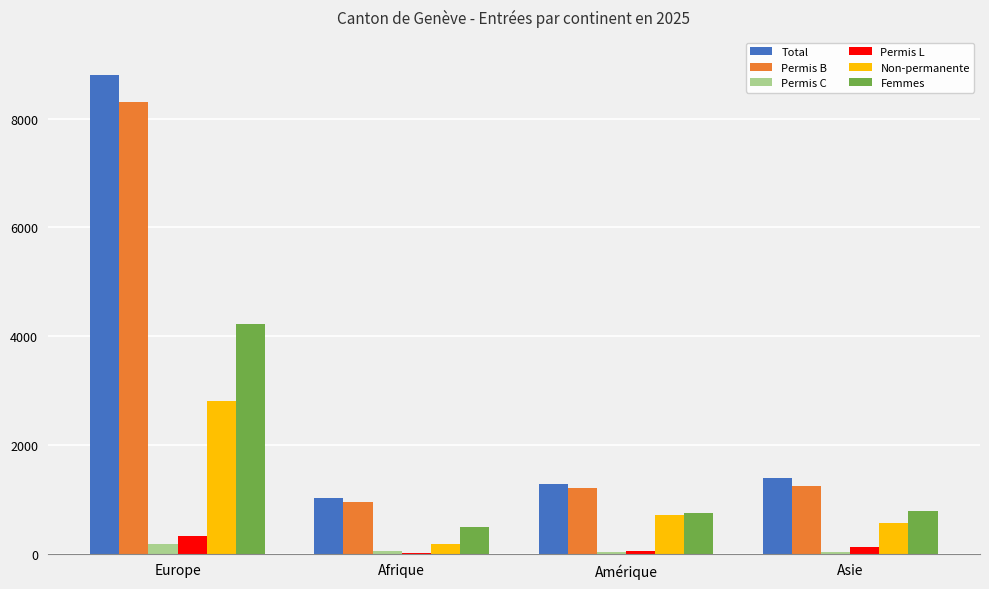

Count the number of categories in the chart.

4